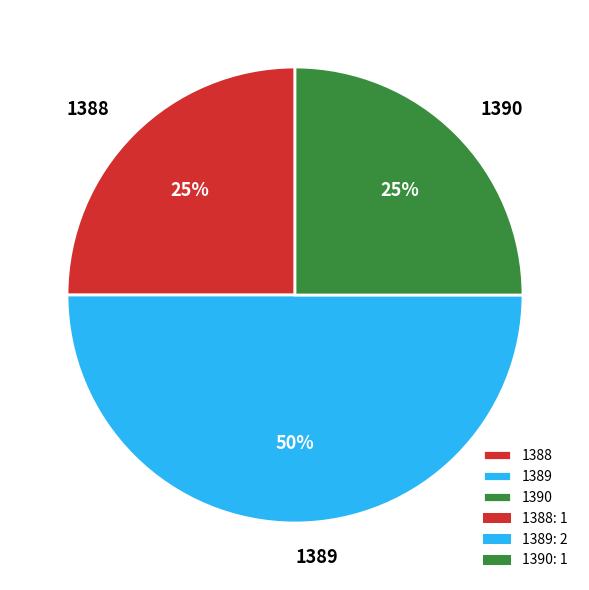

What is the largest slice in the pie chart?

1389